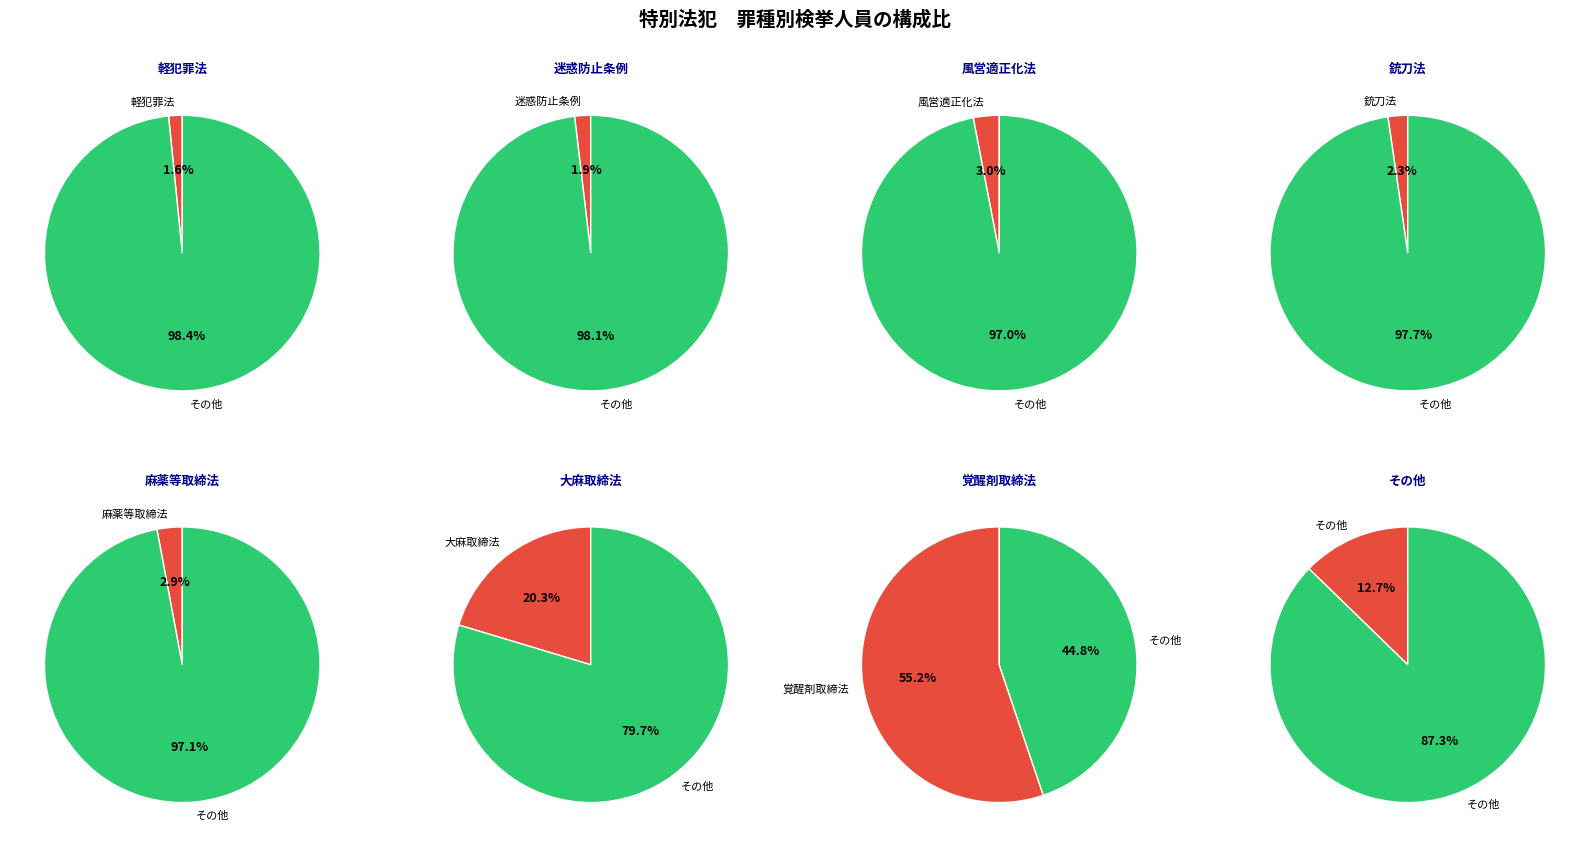

Which category has the smallest portion of the pie?

軽犯罪法